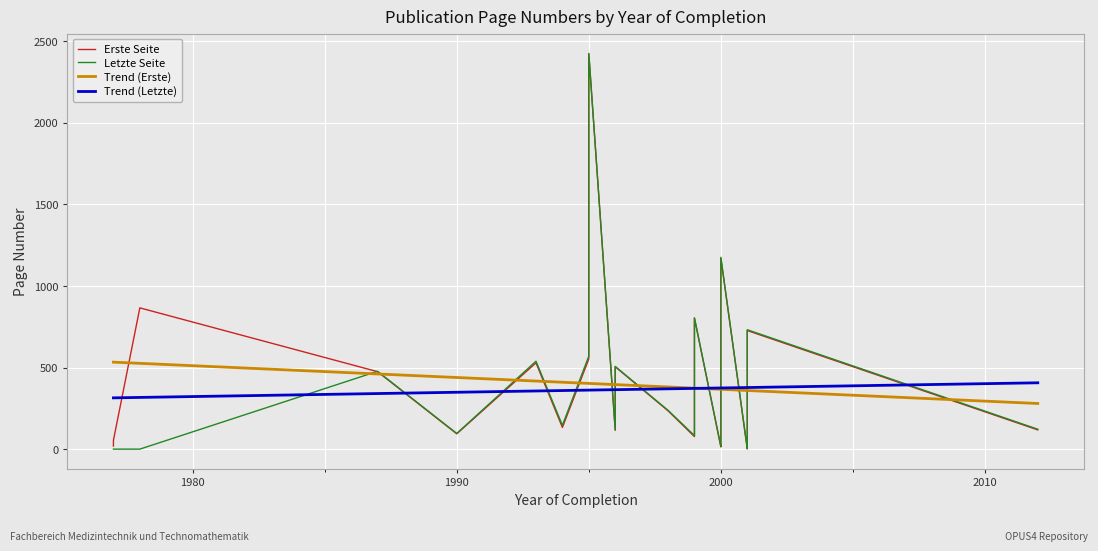

Which has a higher value, 3 or 14?

14